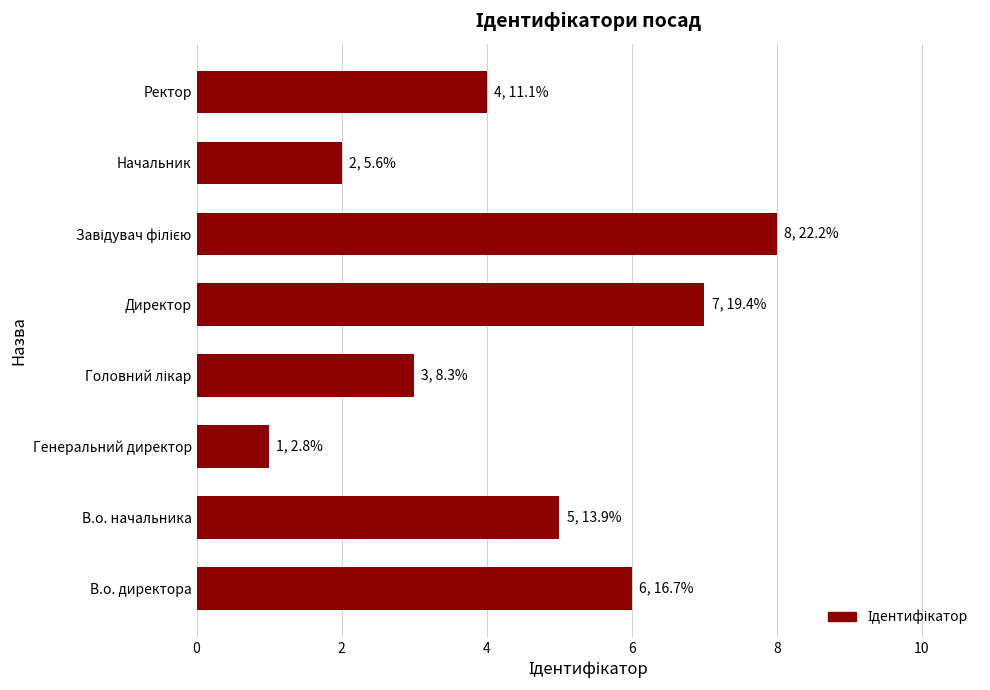

What is the sum of all values?

36